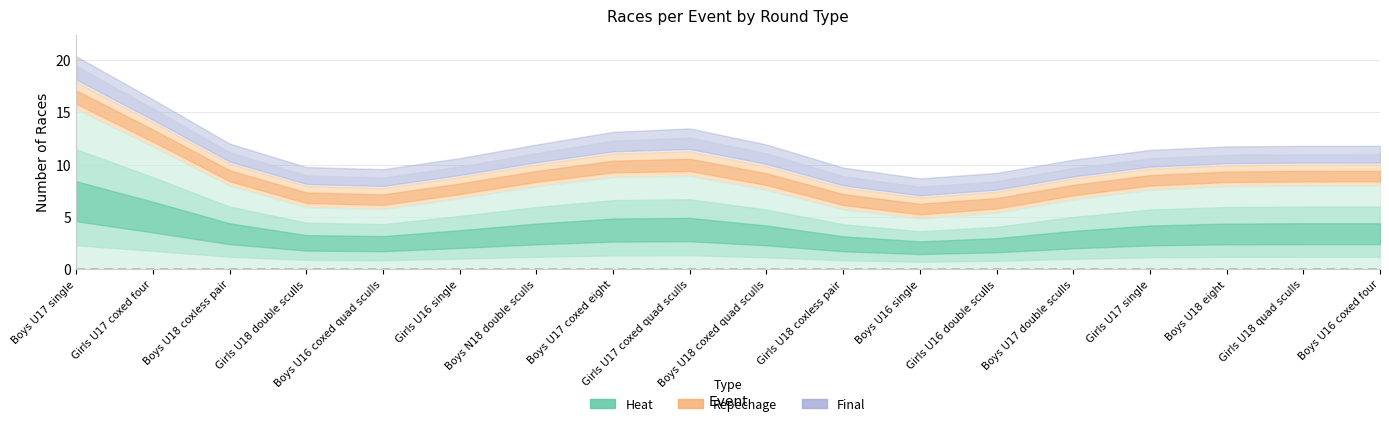

How many series are shown in this chart?

3